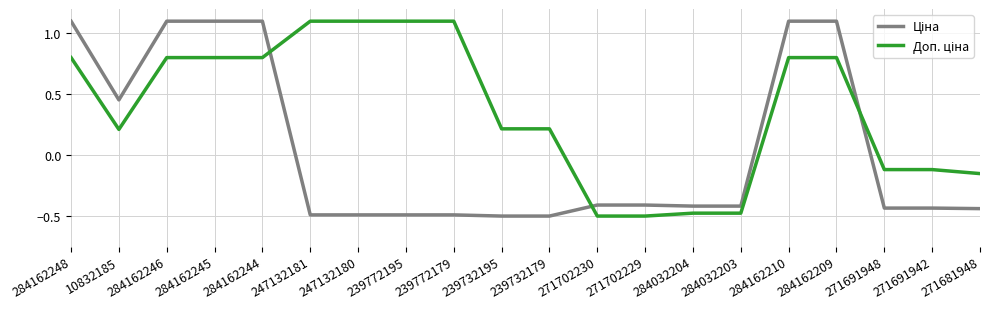

What position from the right is 284162245?

17